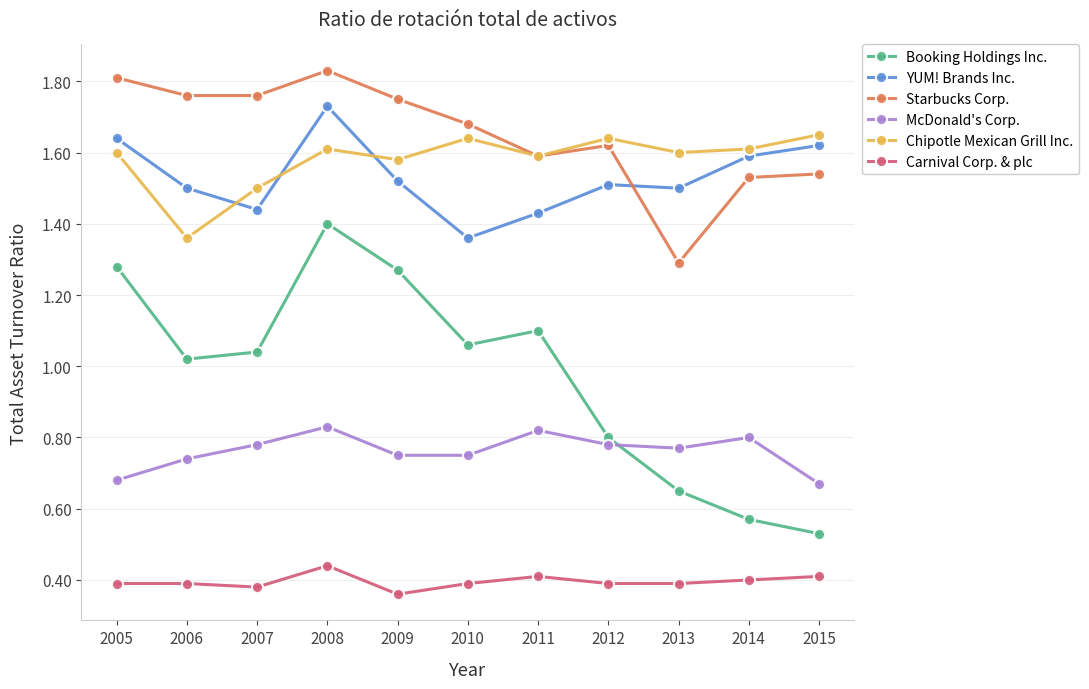

How many data points does each series have?

11